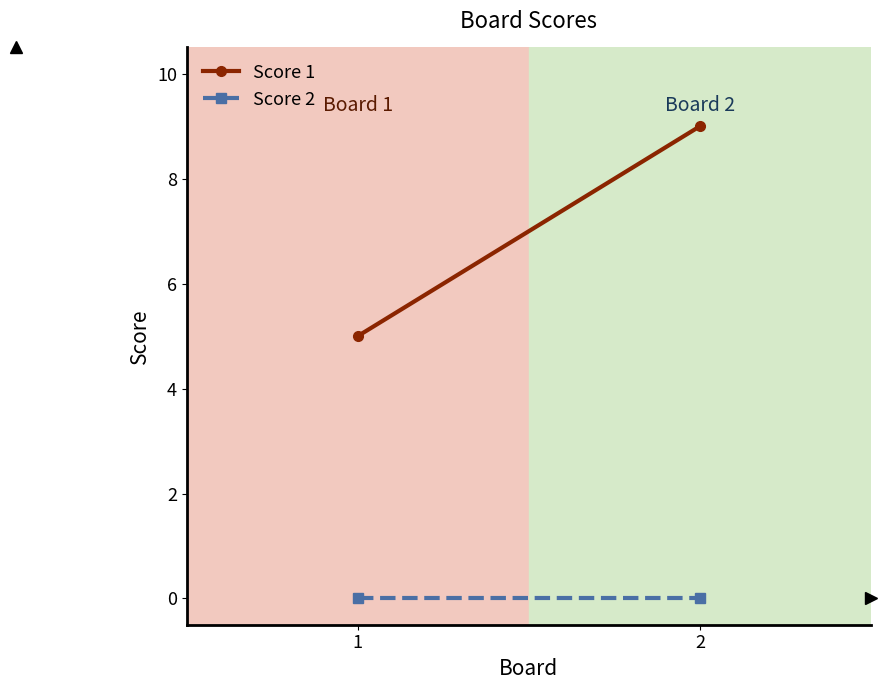

At which category is the sum across all series the highest?

2